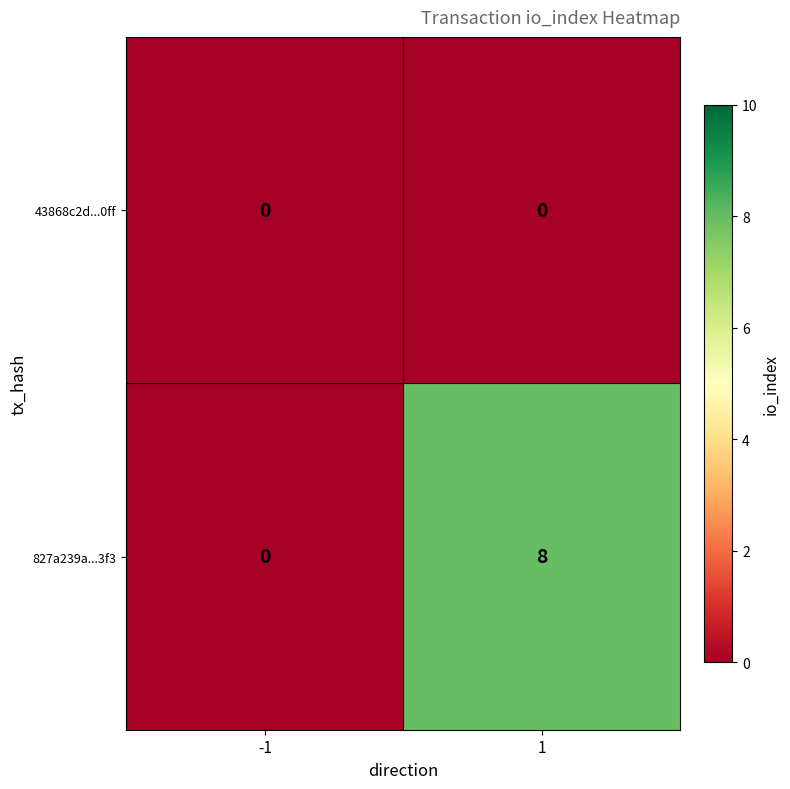

Reading left to right, list all the values displayed in this chart.

43868c2d...0ff: 0	0
827a239a...3f3: 0	8